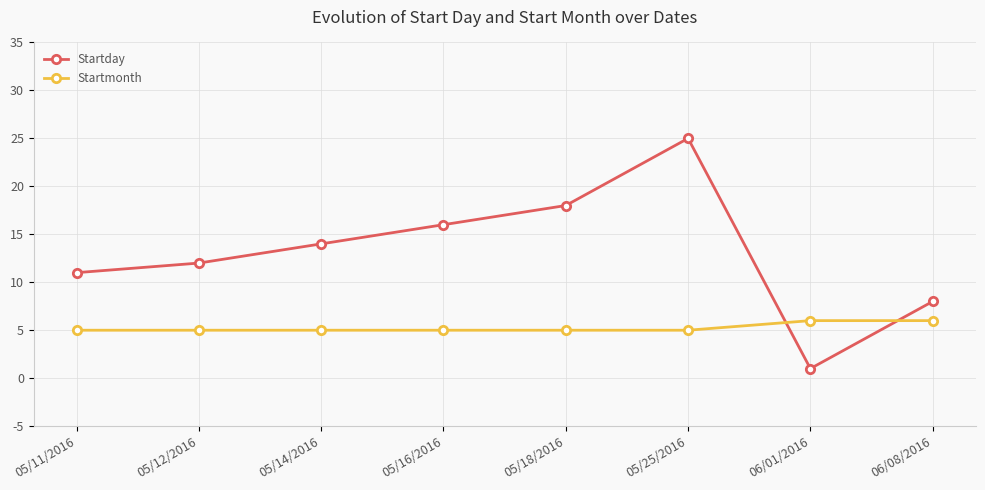

True or false: Startday and Startmonth intersect in this chart.

True